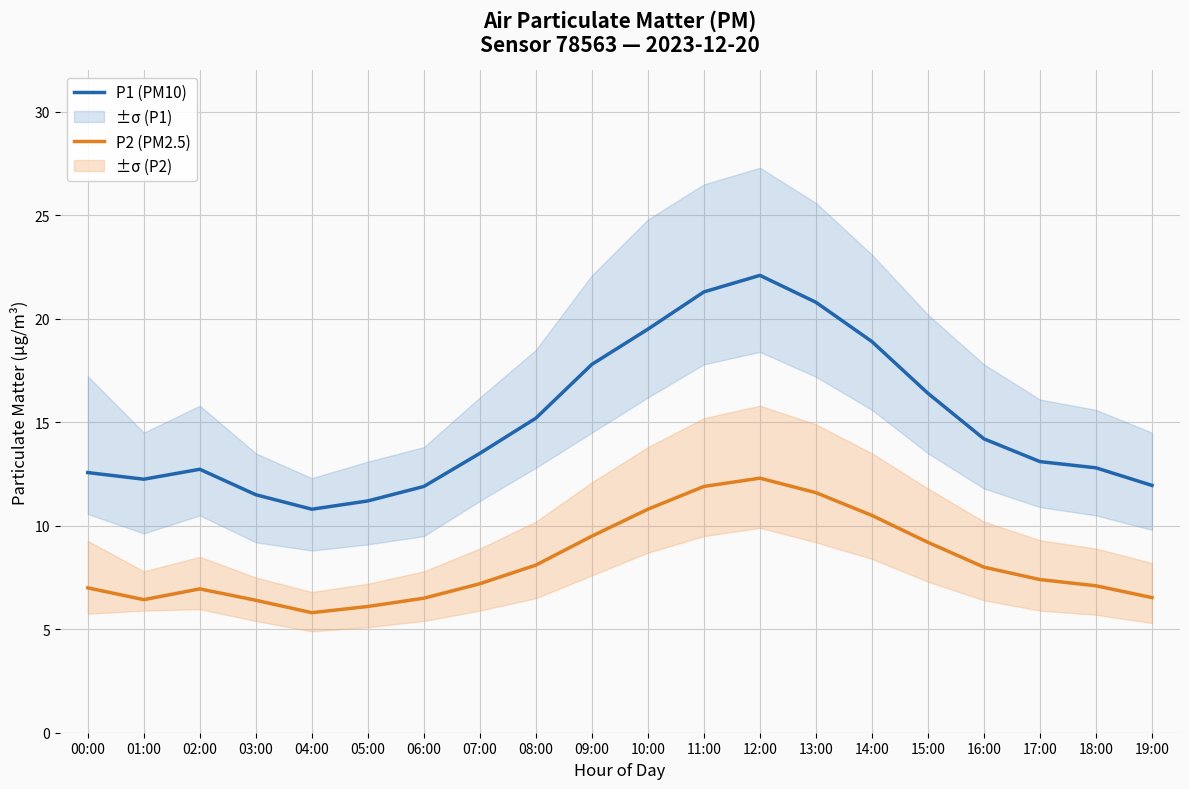

At which category does the chart reach its peak across all series?

12:00